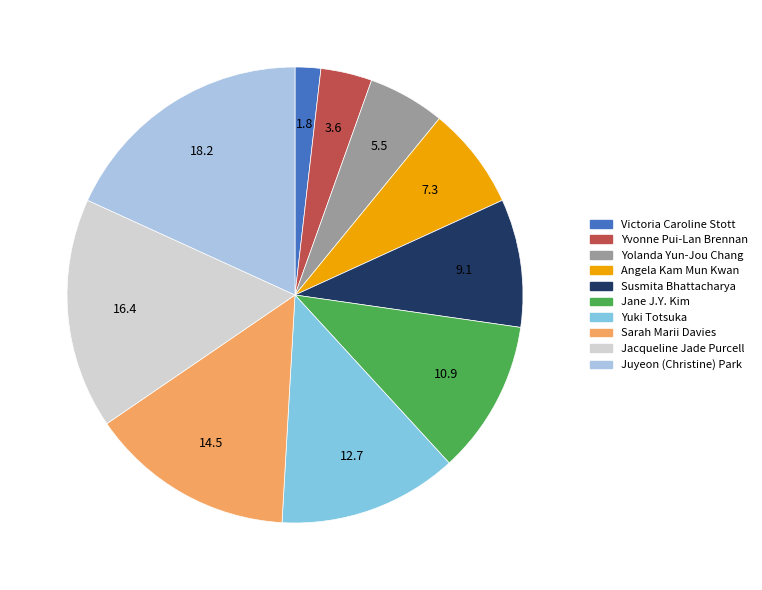

How many segments does this pie chart have?

10